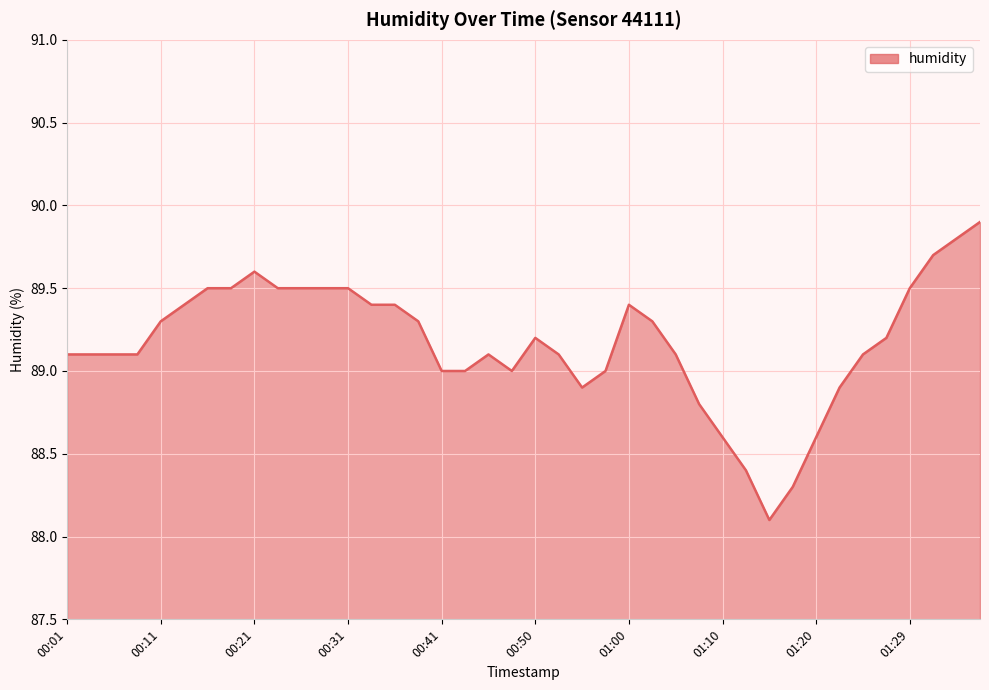

What is the difference between the maximum and minimum values?

1.8